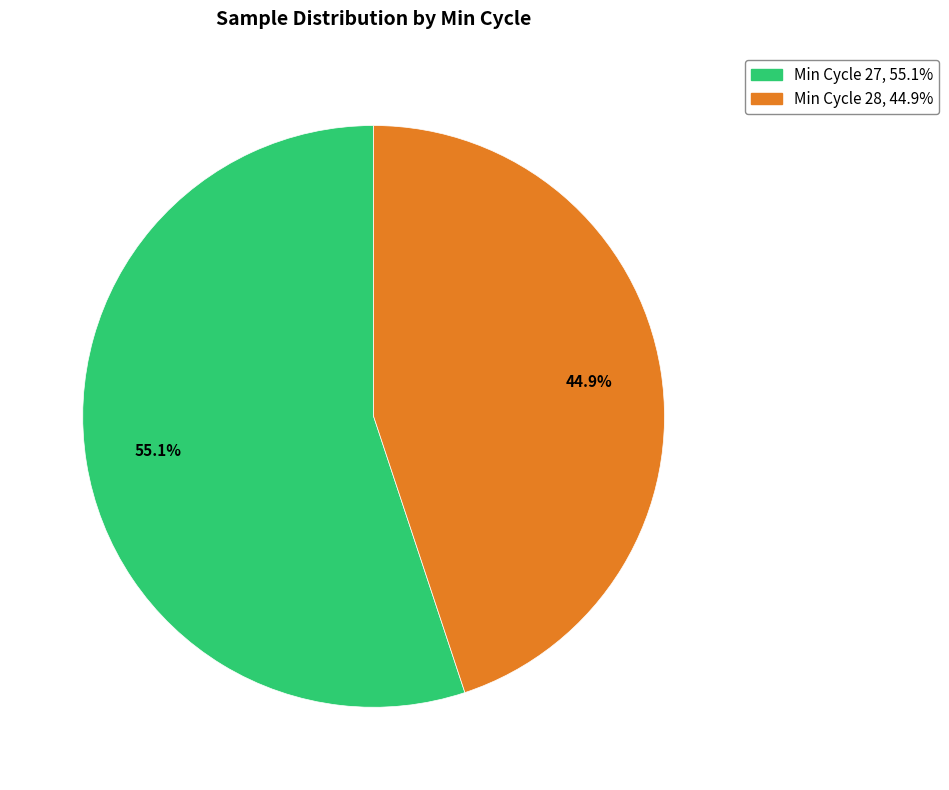

Count the number of slices in the pie.

2